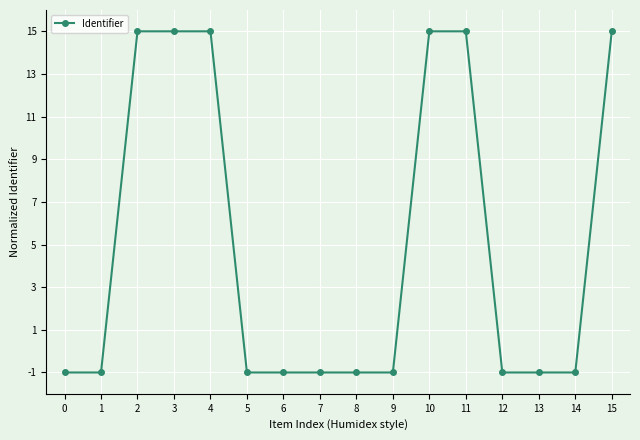

True or false: the data shows -0.4 at 14.

False